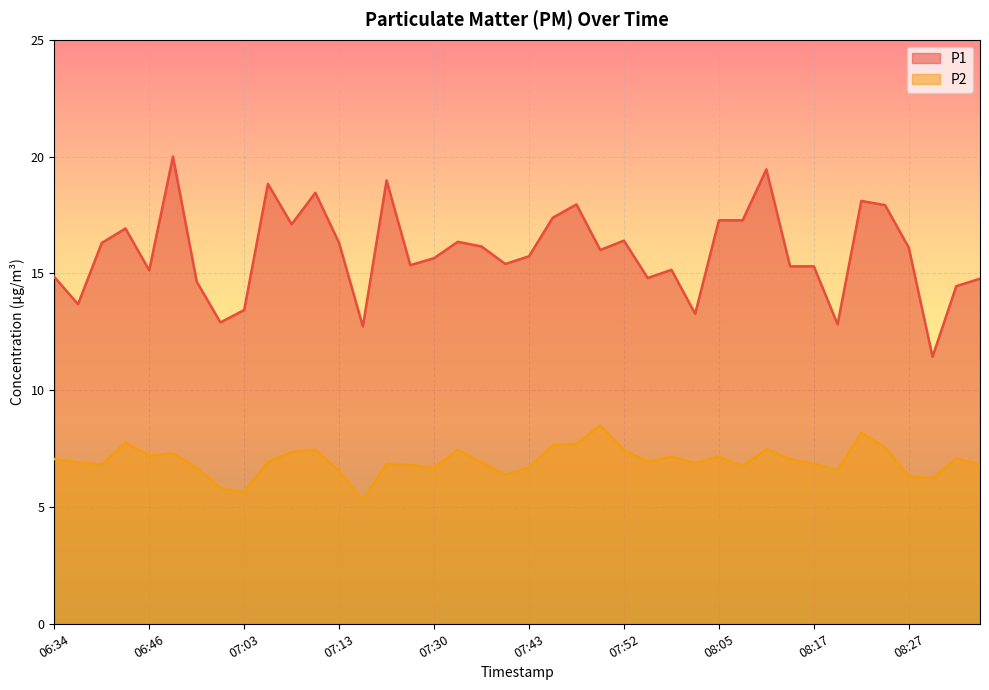

What are all the series names shown in the legend?

P1, P2